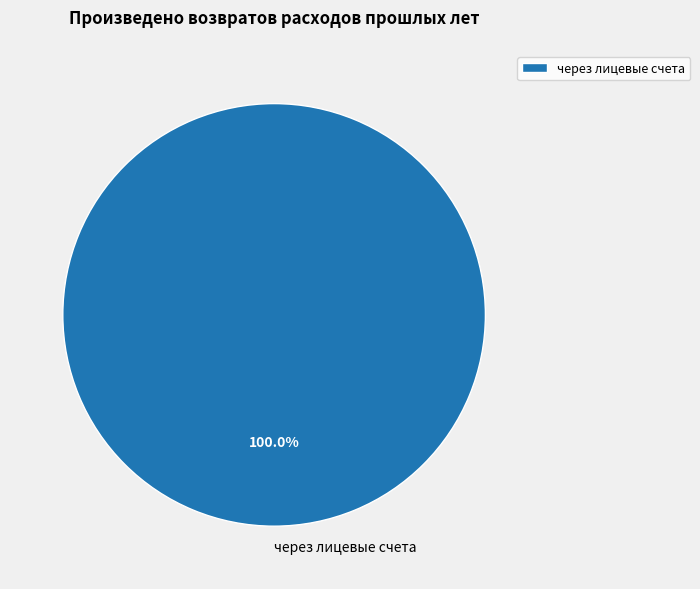

Does через лицевые счета account for over 50% of the chart?

Yes